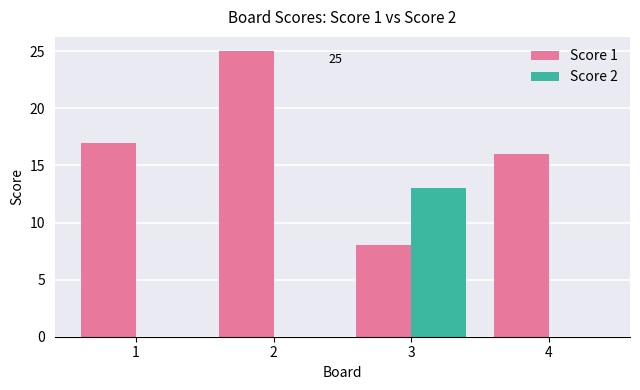

Reading left to right, list all the values displayed in this chart.

Score 1: 17	25	8	16
Score 2: 0	0	13	0